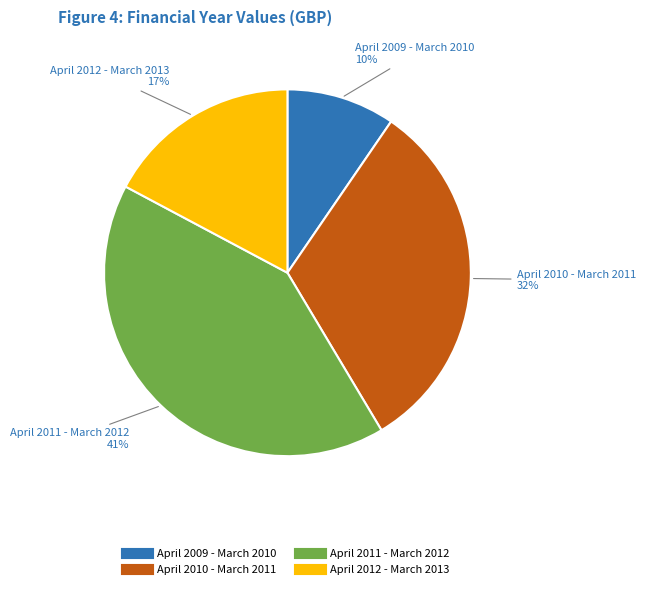

To the nearest percent, what is the average slice percentage?

25%